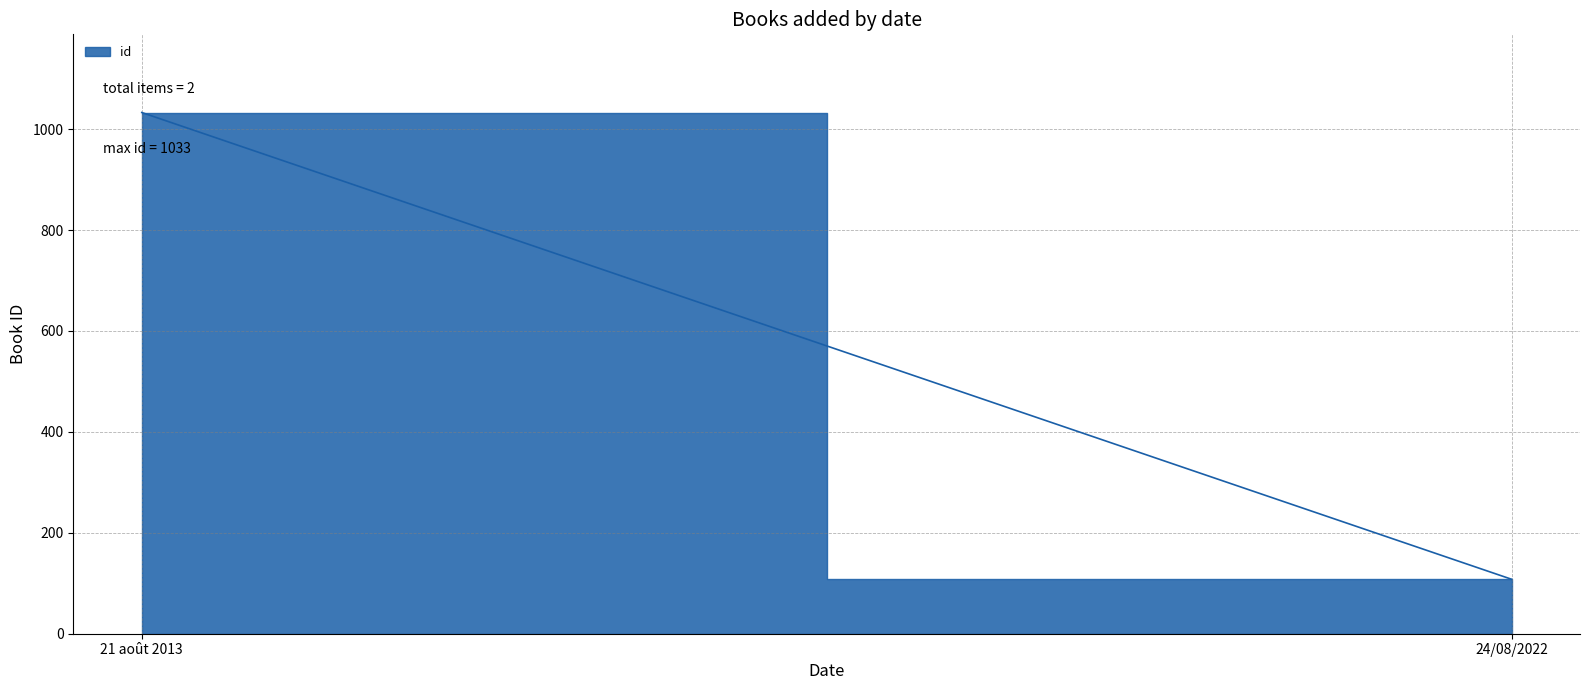

What is the label of the 2nd point from the right?

21 août 2013